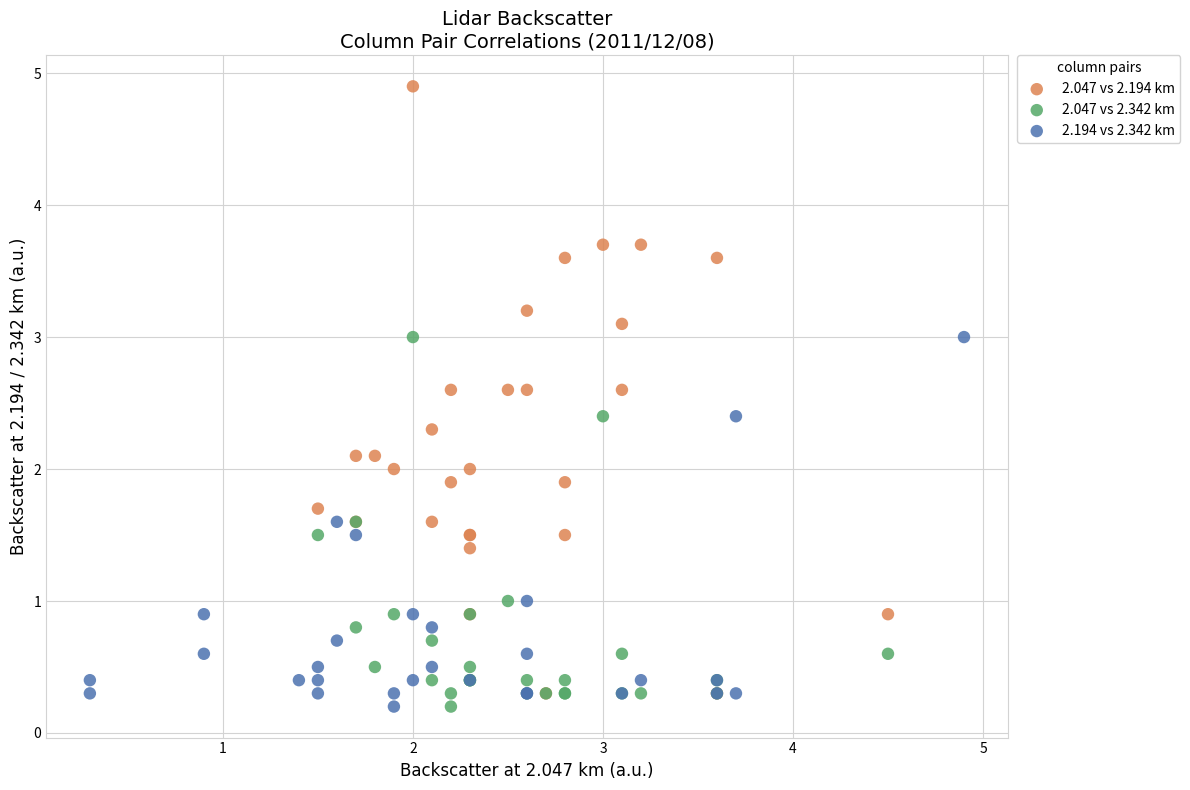

Which series has the widest spread of Y values?

2.047 vs 2.194 km